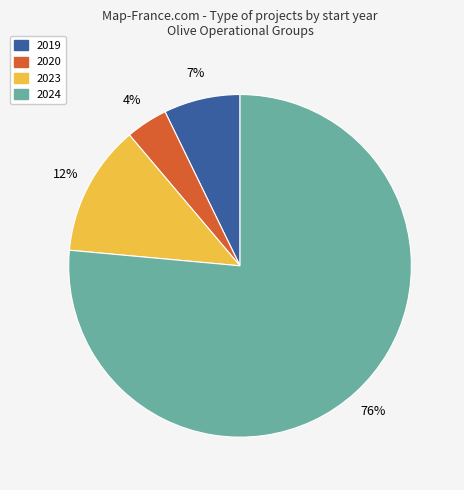

Is there a majority slice in this chart?

Yes